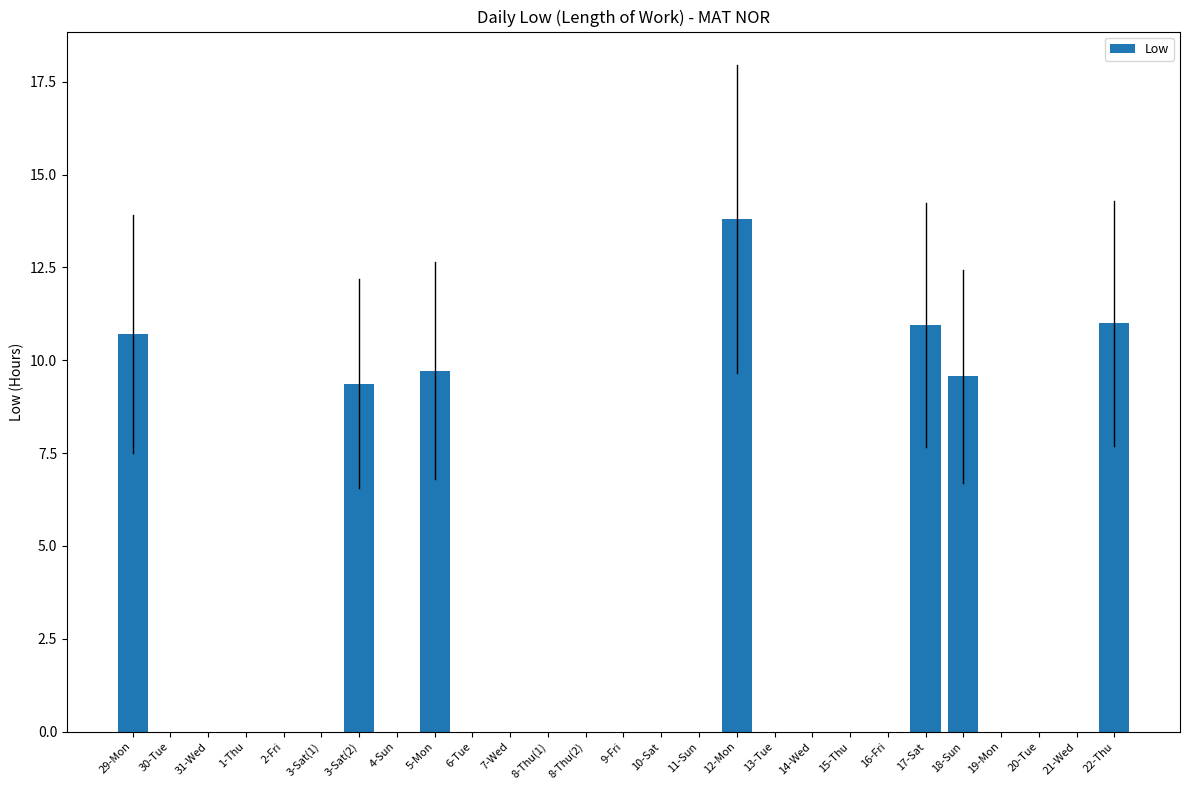

Does the chart contain stacked bars?

No